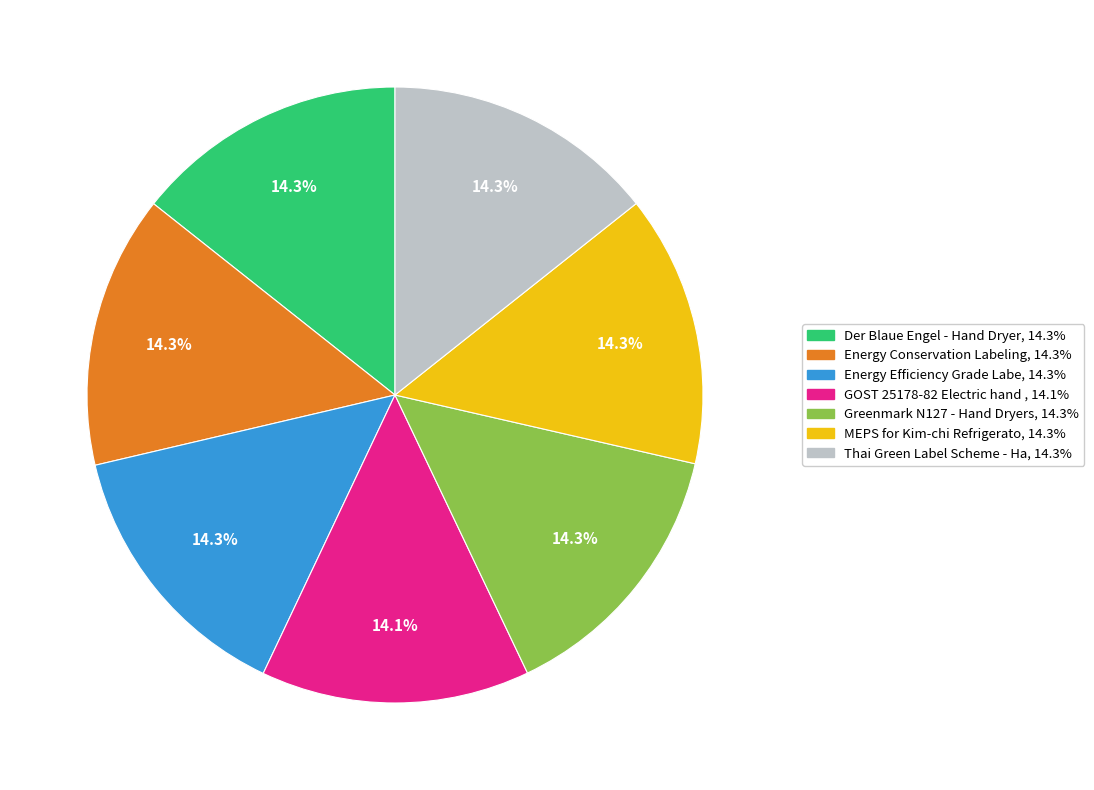

Does any single category account for the majority?

No